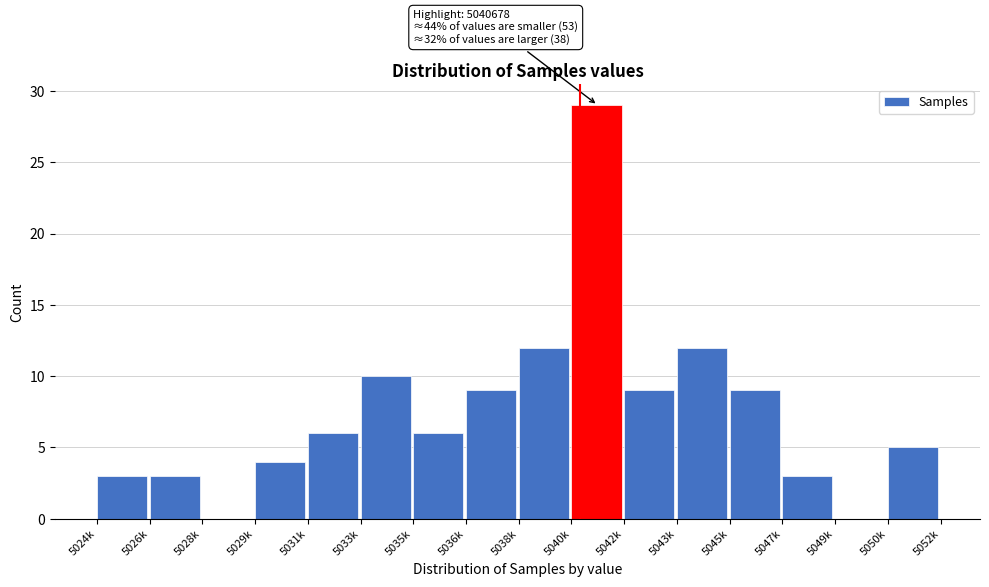

Reading left to right, what are all the values shown in this chart?

5024k=3	5026k=3	5028k=0	5029k=4	5031k=6	5033k=10	5035k=6	5036k=9	5038k=12	5040k=29	5042k=9	5043k=12	5045k=9	5047k=3	5049k=0	5050k=5